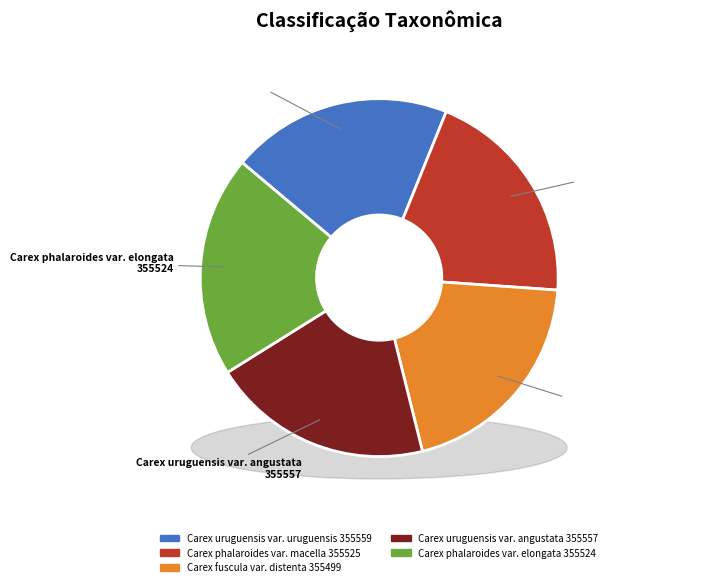

What percentage do Carex uruguensis var. angustata 355557 and Carex phalaroides var. macella 355525 together represent?

40.0%